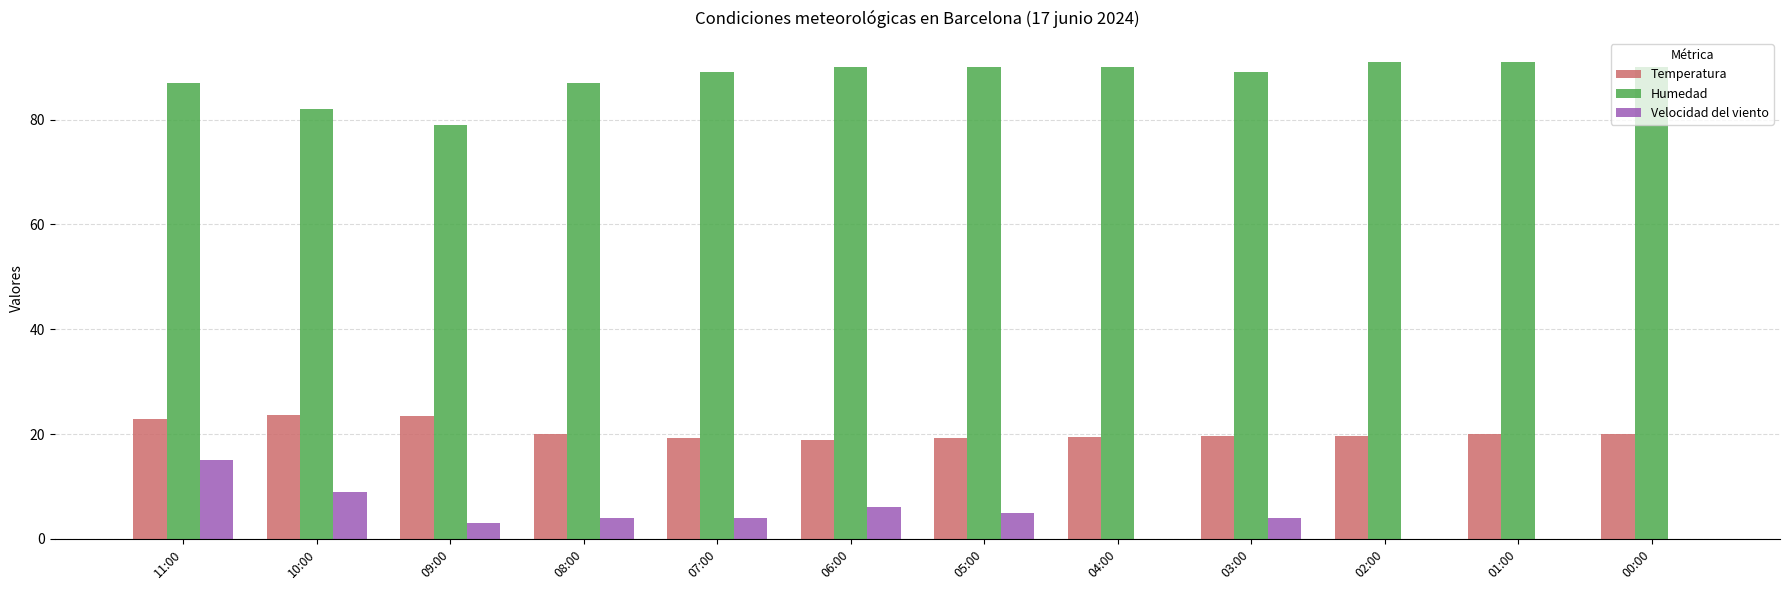

What is the total value across all series at 01:00?

111.0